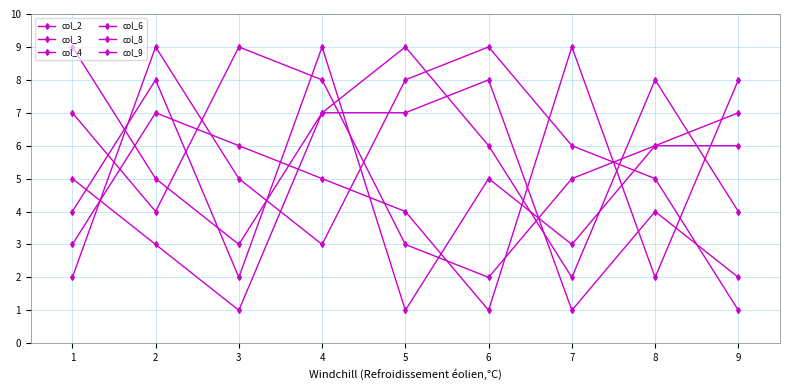

Where is col_8 nearest to the value 5?

3